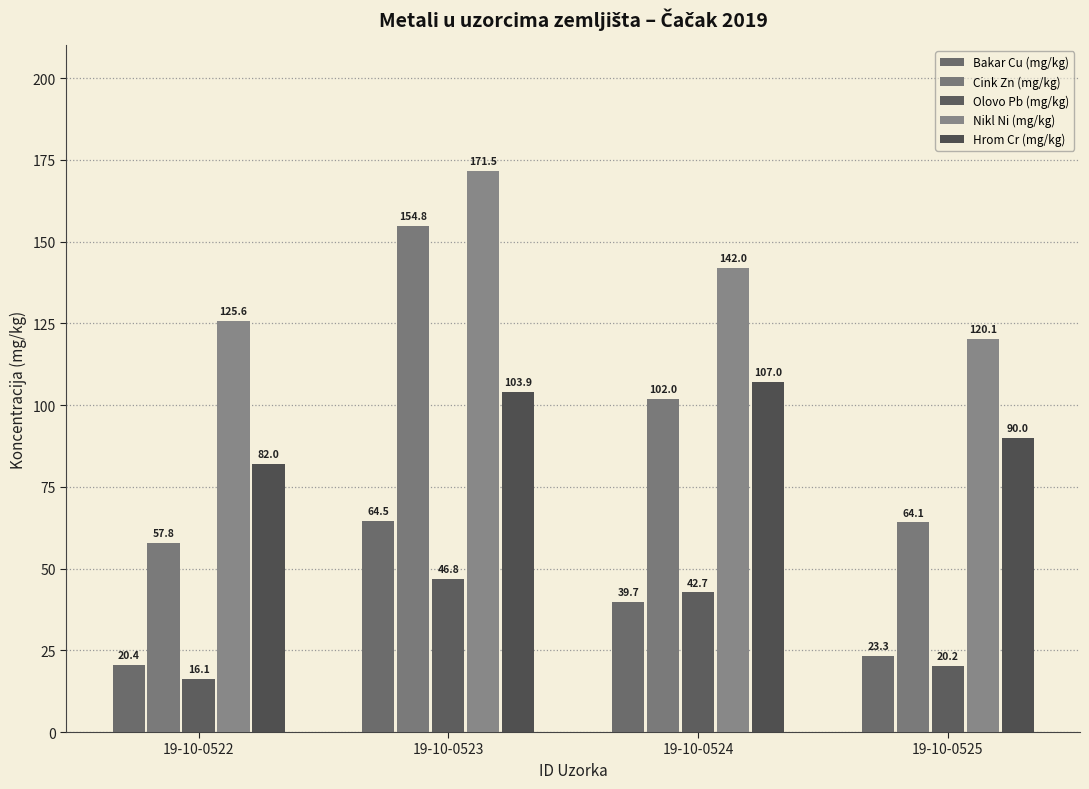

Which series has the largest total across all categories?

Nikl Ni (mg/kg)